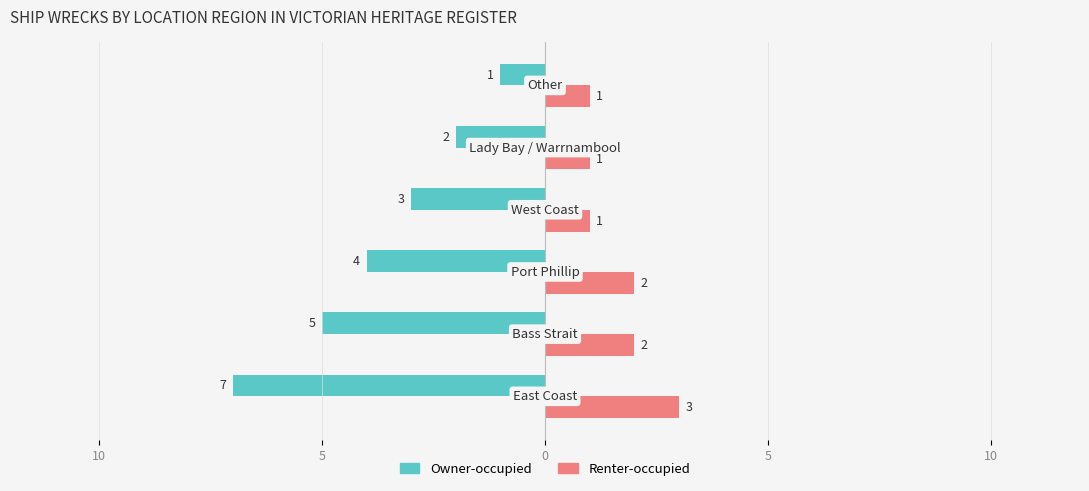

What are all the series names shown in the legend?

Owner-occupied, Renter-occupied